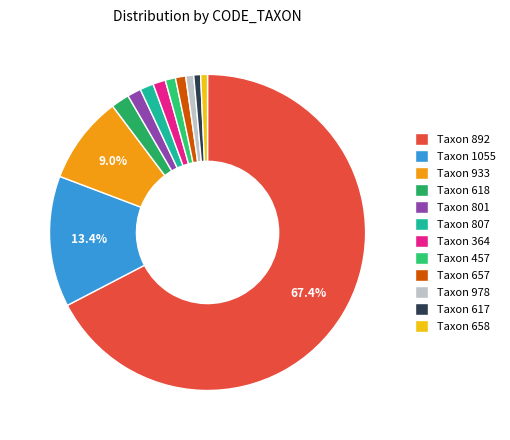

Rank the categories by value from lowest to highest.

617, 658, 978, 457, 657, 364, 801, 807, 618, 933, 1055, 892